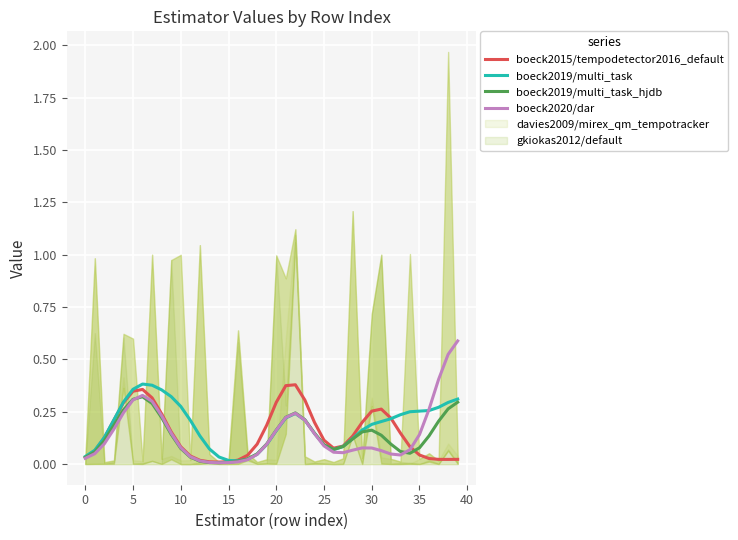

What is the highest value of the boeck2019/multi_task_hjdb series?

0.3